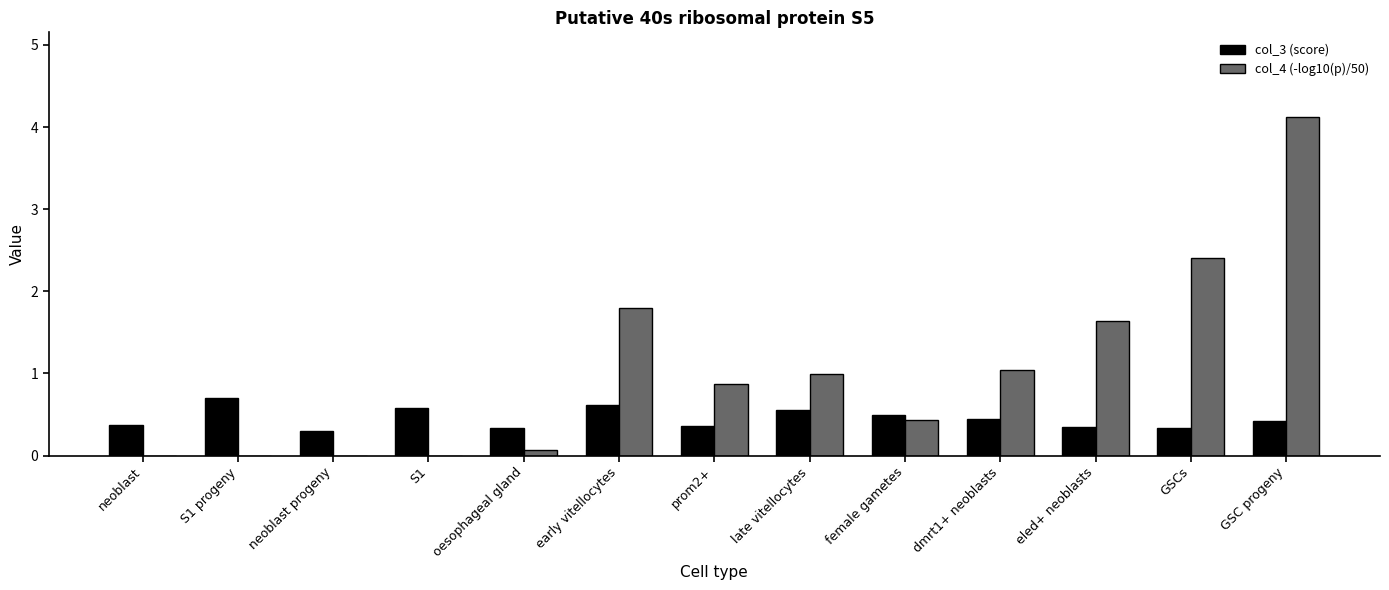

What is the difference between the col_3 (score) values at prom2+ and dmrt1+ neoblasts?

0.1